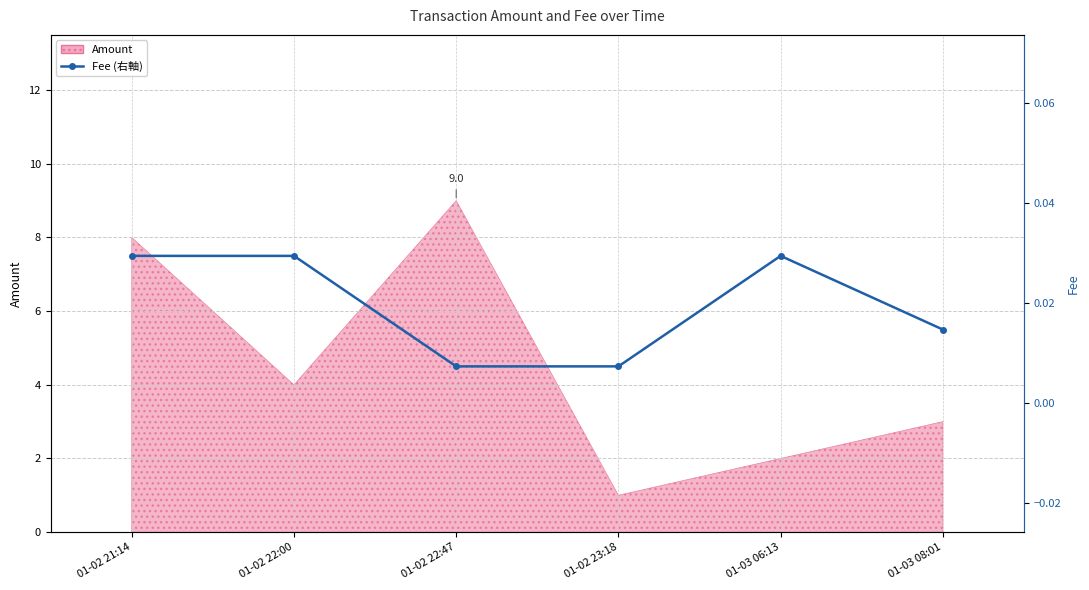

What is the label of the 6th point from the right?

01-02 21:14